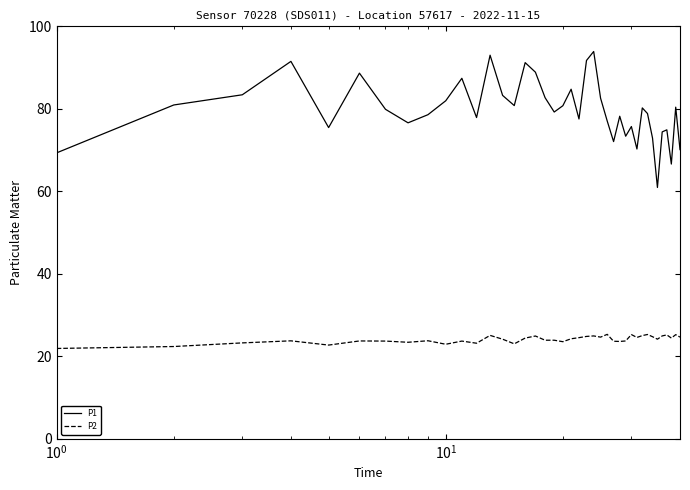

True or false: P1 and P2 cross at least once.

False